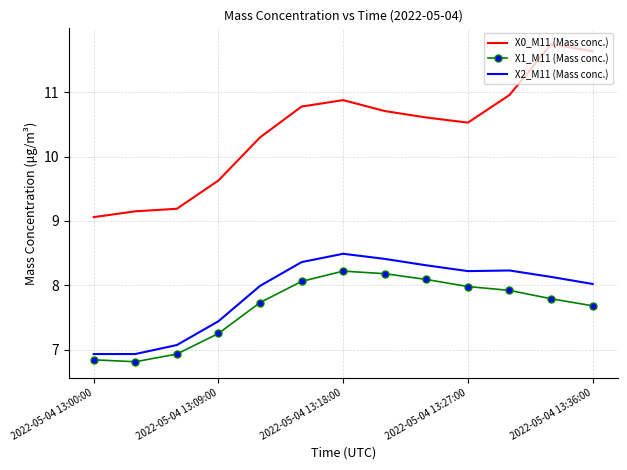

What is the maximum value for X0_M11 (Mass conc.)?

11.8